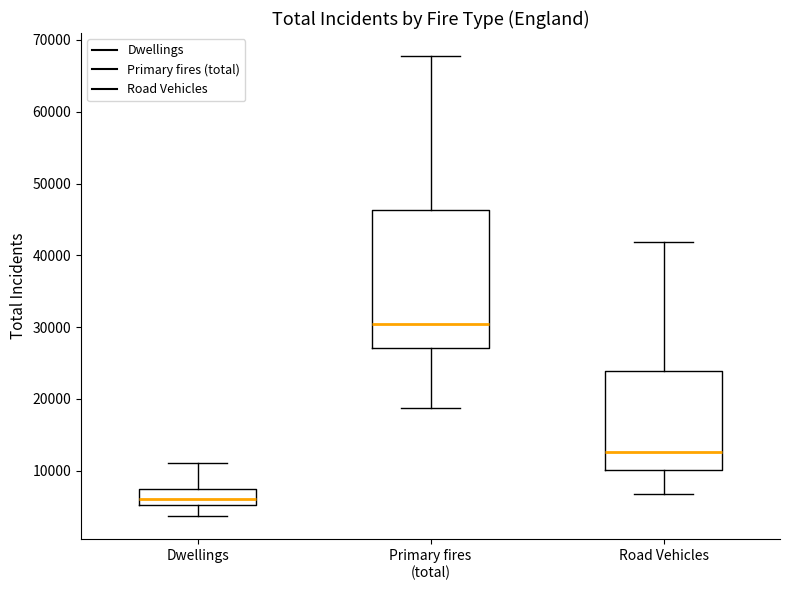

Reading left to right, read every box against the y-axis: the position of its median line, the range the box covers, and the ends of its whiskers. The values are not printed on the chart, so give them approximately, as read against the axis.

Dwellings: median 6000, box 5000 to 8000, whiskers 4000 to 11000
Primary fires (total): median 30000, box 27000 to 46000, whiskers 19000 to 68000
Road Vehicles: median 13000, box 10000 to 24000, whiskers 7000 to 42000